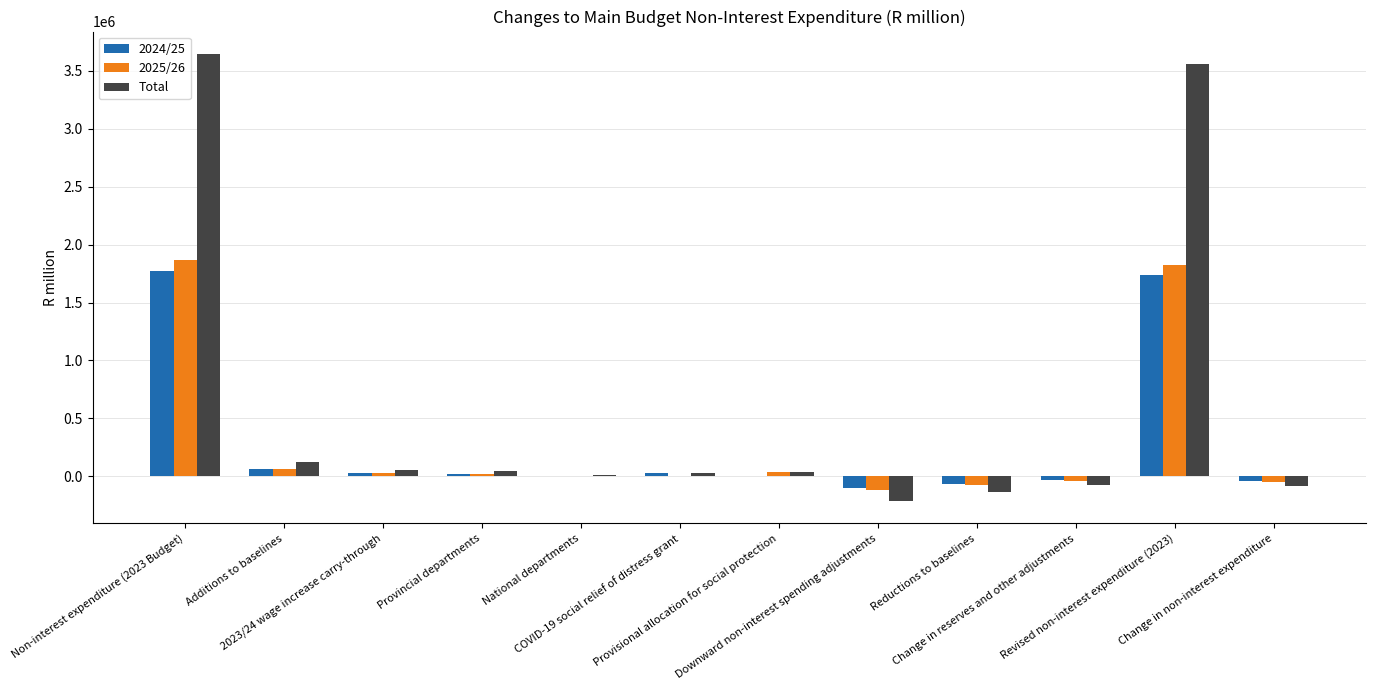

At which label does 2024/25 first exceed 21603?

Non-interest expenditure (2023 Budget)